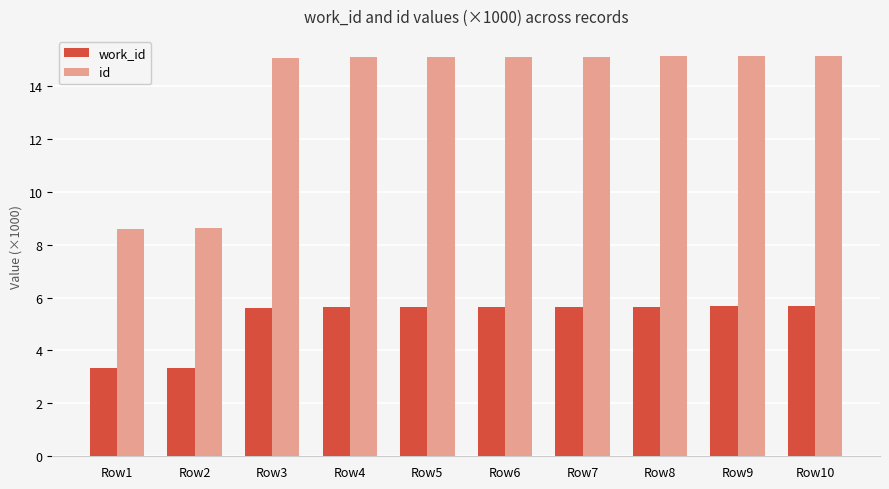

At which label does work_id first exceed 5?

Row3